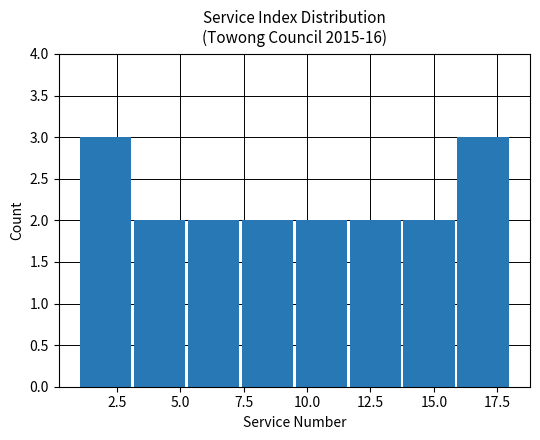

Reading left to right, list every bar in this chart as the range it spans on the x-axis followed by its height. Neither the bar edges nor the heights are printed on the chart, so give them approximately, as read against the axes.

1.0 to 3.0: 3
3.0 to 5.5: 2
5.5 to 7.5: 2
7.5 to 9.5: 2
9.5 to 11.5: 2
11.5 to 14.0: 2
14.0 to 16.0: 2
16.0 to 18.0: 3